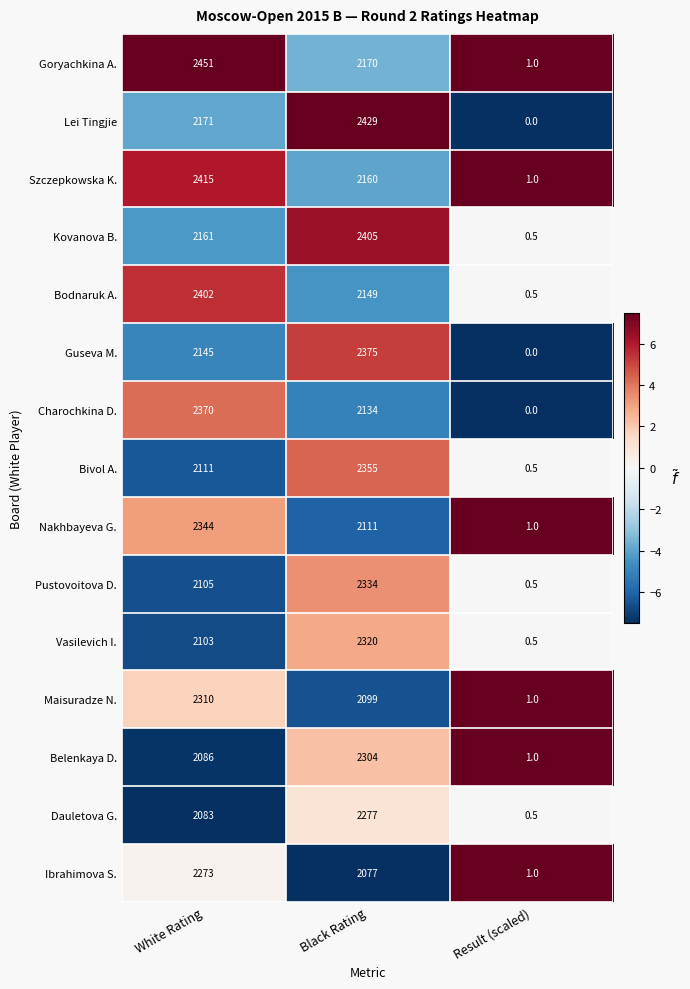

Count the number of data series in this chart.

15